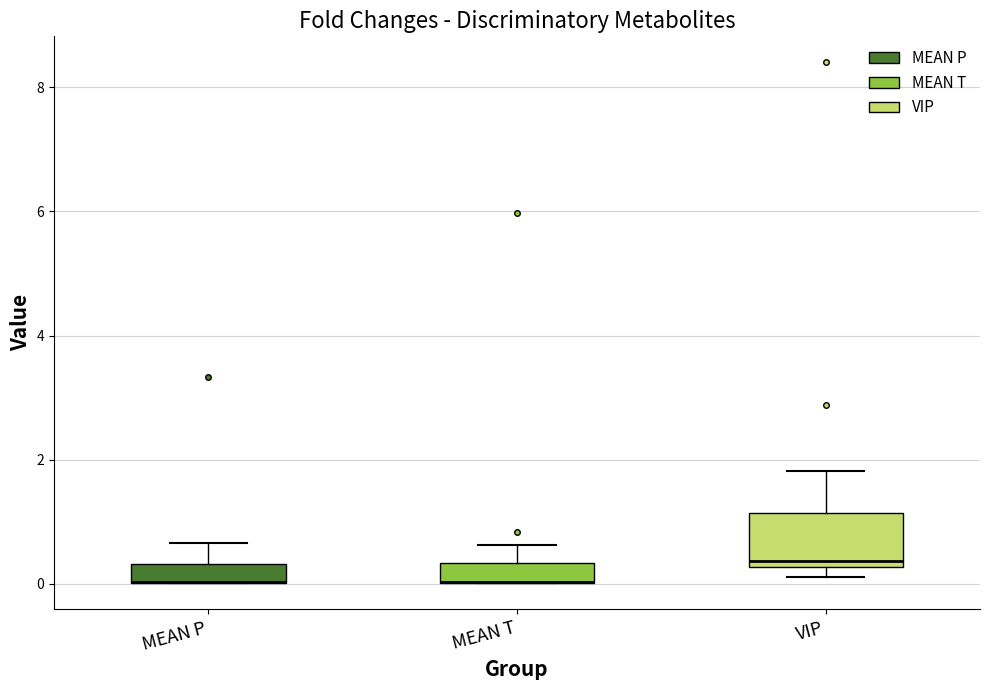

Reading left to right, read every box against the y-axis: the position of its median line, the range the box covers, and the ends of its whiskers. The values are not printed on the chart, so give them approximately, as read against the axis.

MEAN P: median 0.0 (drawn on the box's lower edge), box 0.0 to 0.4, whiskers 0.0 to 0.6
MEAN T: median 0.0 (drawn on the box's lower edge), box 0.0 to 0.4, whiskers 0.0 to 0.6
VIP: median 0.4, box 0.2 to 1.2, whiskers 0.2 (just below the box's lower edge) to 1.8